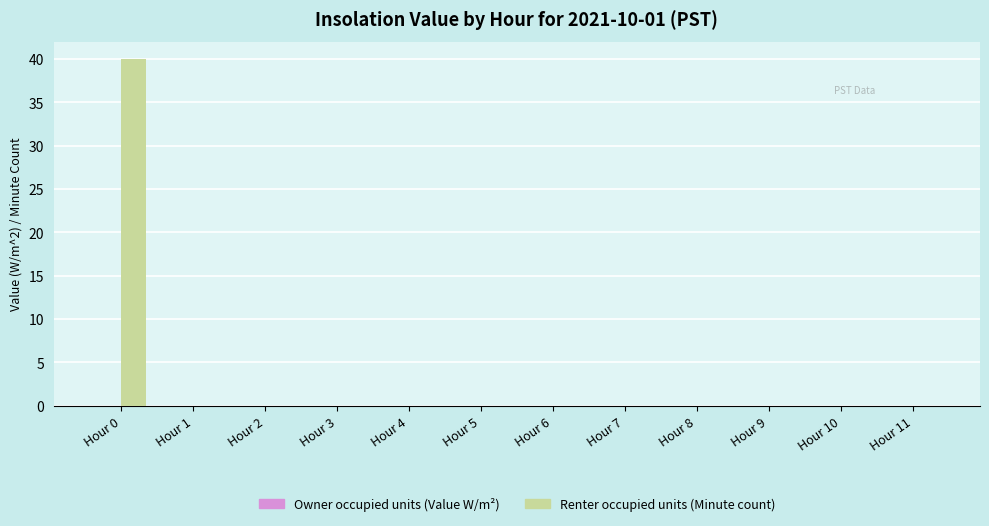

Reading left to right, list all the values displayed in this chart.

Hour 0=40	Hour 1=0	Hour 2=0	Hour 3=0	Hour 4=0	Hour 5=0	Hour 6=0	Hour 7=0	Hour 8=0	Hour 9=0	Hour 10=0	Hour 11=0